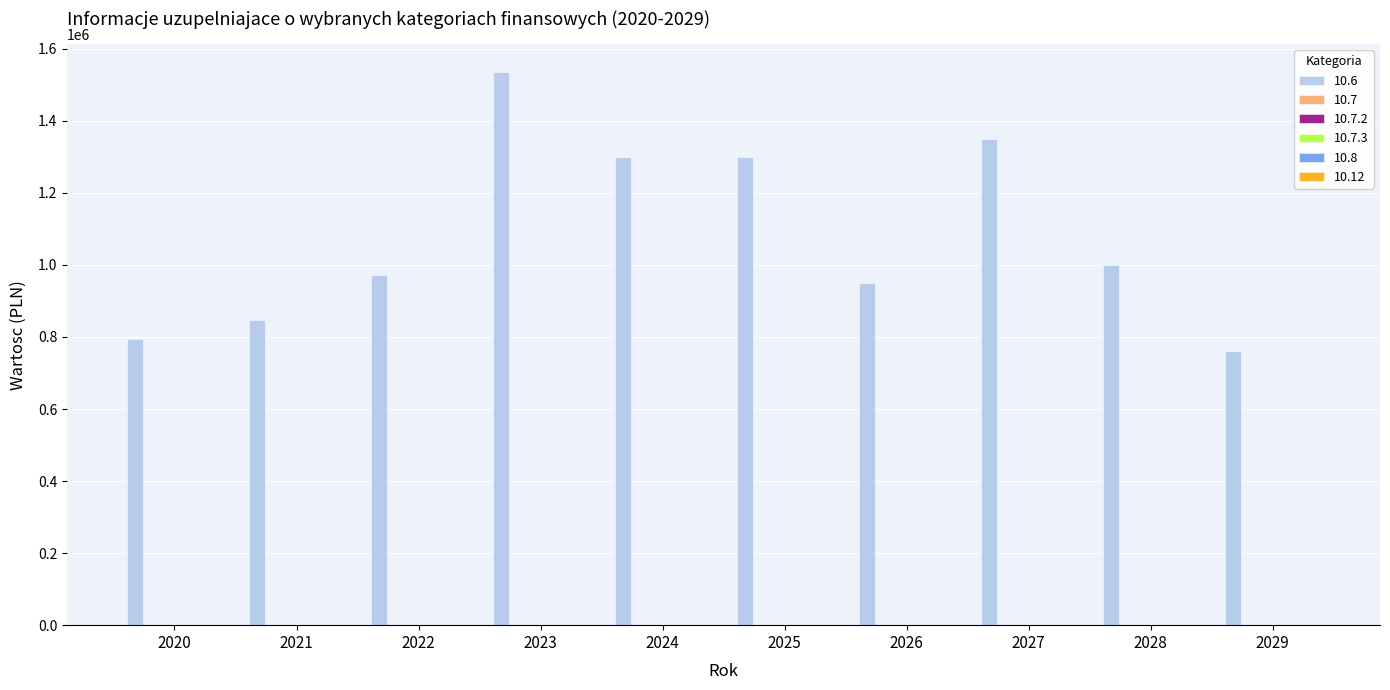

Reading left to right, extract all data points from this chart.

794786.4	846425.9	971359.2	1536000.0	1300000.0	1300000.0	950000.0	1350000.0	1000000.0	760000.0